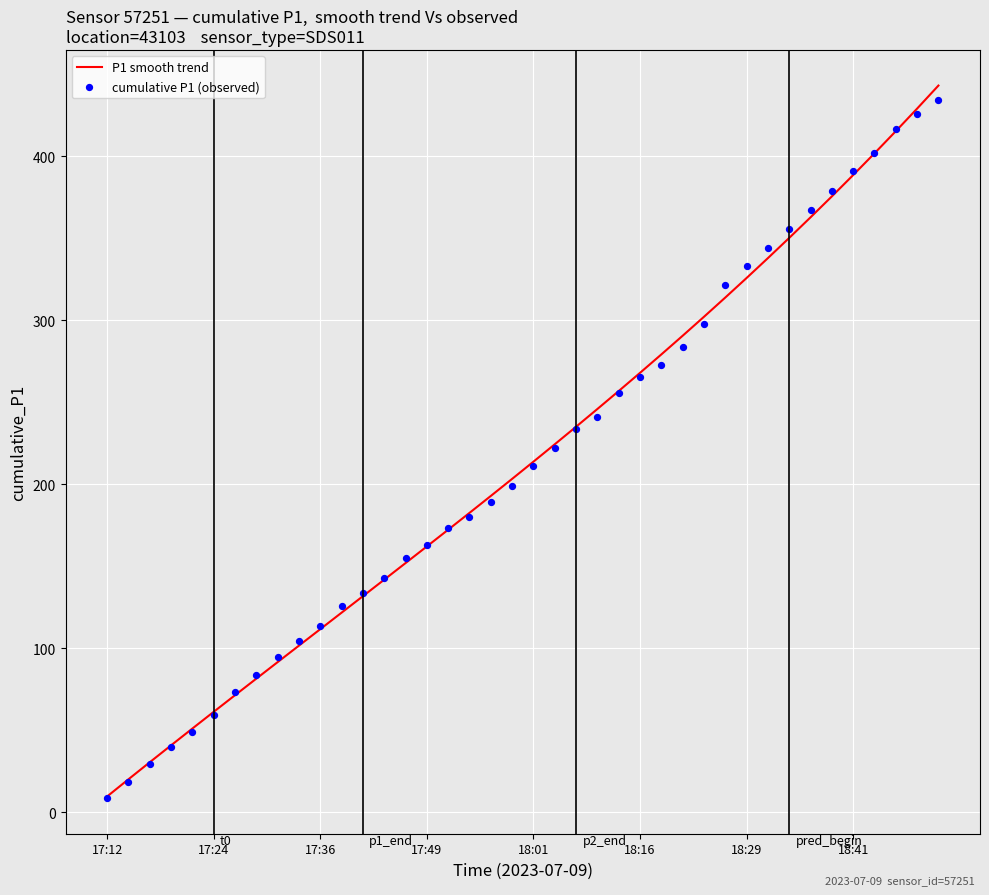

At which category is the sum across all series the highest?

39